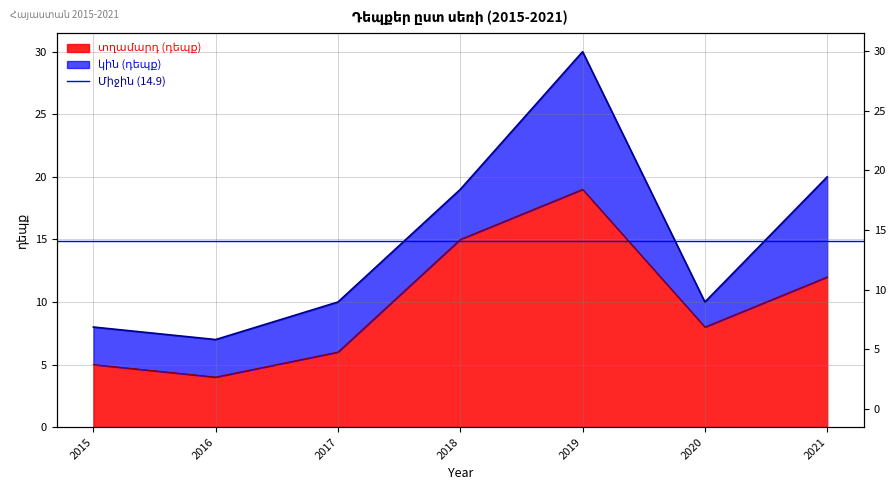

What is the change in value from 2017 to 2019?

+13